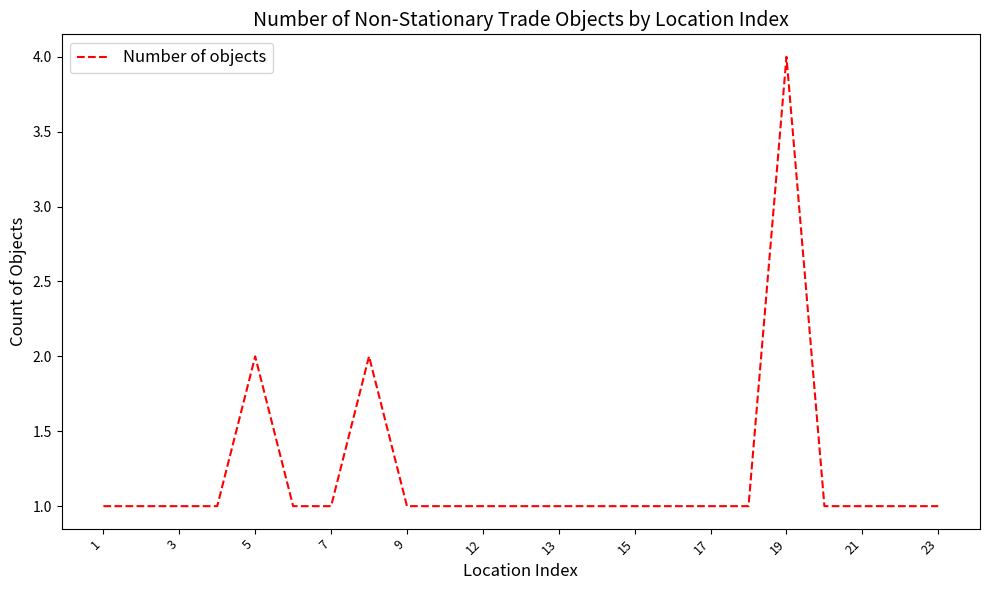

What is the difference between the maximum and minimum values?

3